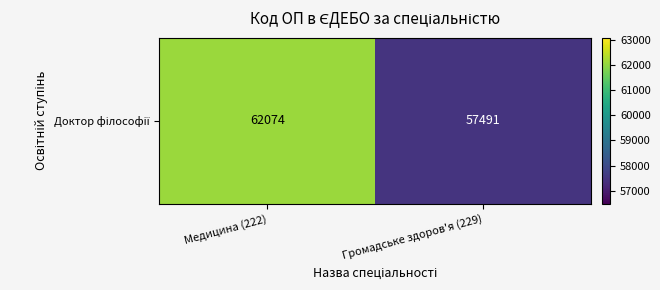

True or false: the data shows 90989 at Громадське здоров'я (229).

False